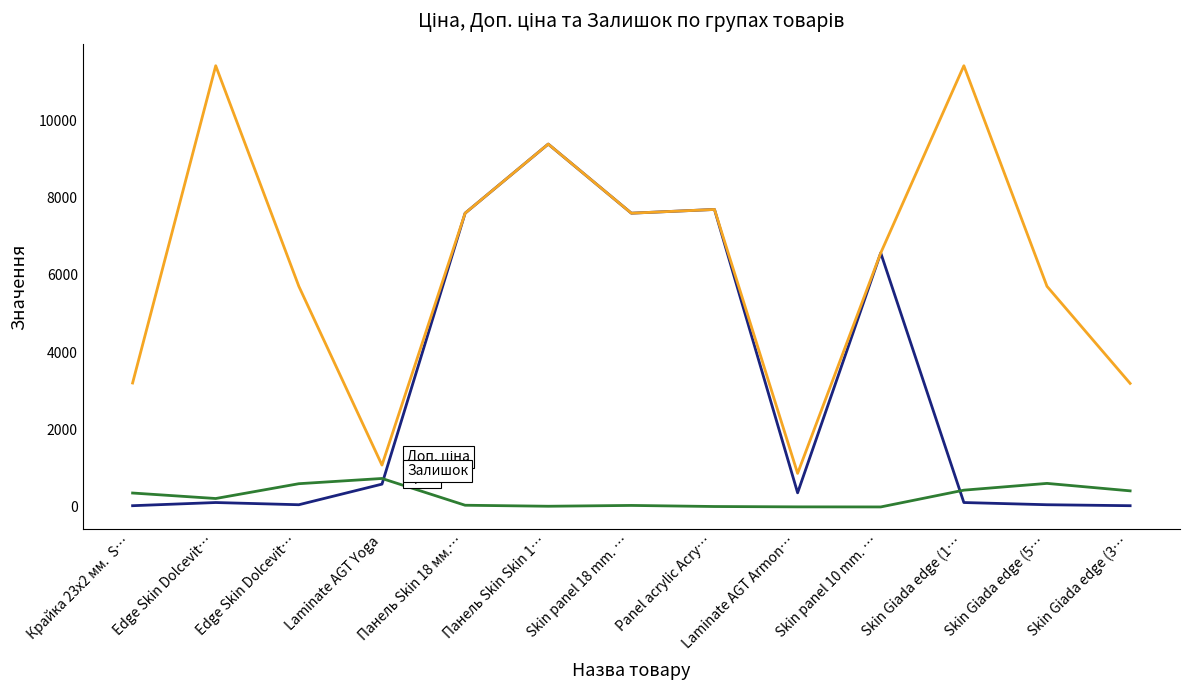

How many lines are shown in the chart?

3